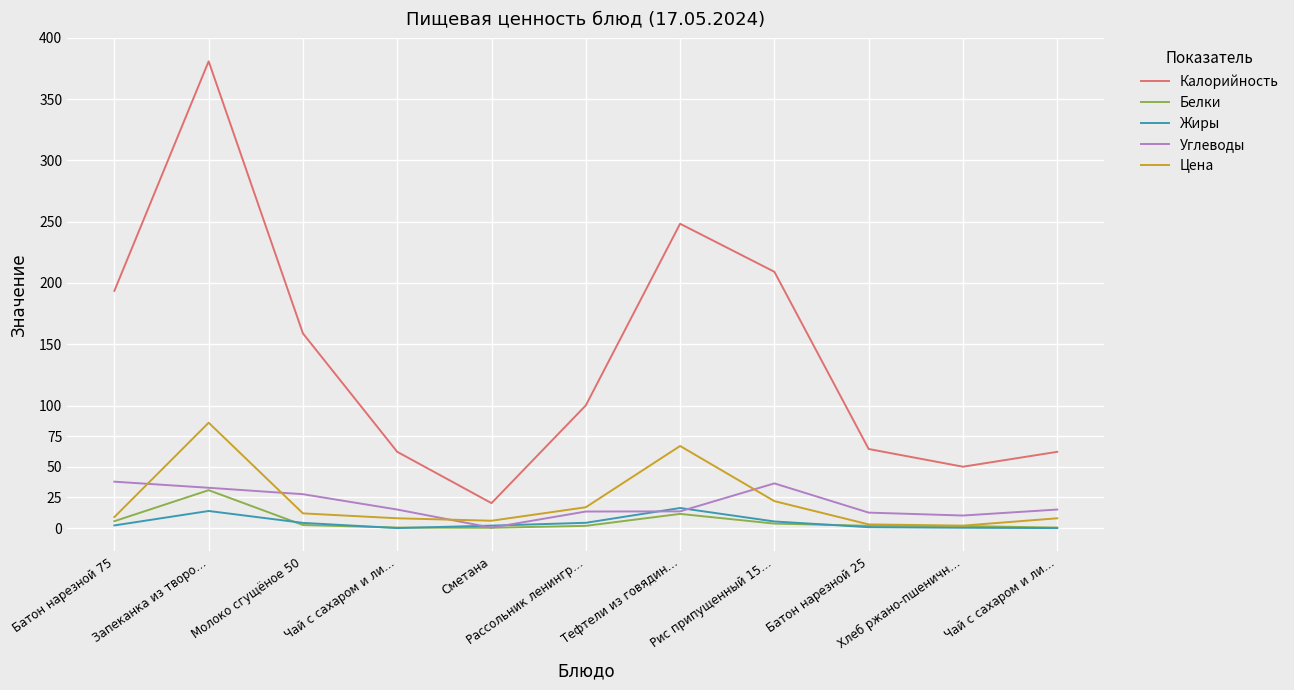

Reading left to right, list all the values displayed in this chart.

Калорийность: Батон нарезной 75=193.6	Запеканка из творо…=380.9	Молоко сгущёное 50=158.8	Чай с сахаром и ли…=62.2	Сметана=20.4	Рассольник ленингр…=100.1	Тефтели из говядин…=248.3	Рис припущенный 15…=209.1	Батон нарезной 25=64.5	Хлеб ржано-пшеничн…=50.1	Чай с сахаром и ли…=62.2
Белки: Батон нарезной 75=5.6	Запеканка из творо…=30.9	Молоко сгущёное 50=2.5	Чай с сахаром и ли…=0.4	Сметана=0.2	Рассольник ленингр…=1.8	Тефтели из говядин…=11.6	Рис припущенный 15…=3.7	Батон нарезной 25=1.9	Хлеб ржано-пшеничн…=1.6	Чай с сахаром и ли…=0.4
Жиры: Батон нарезной 75=2.2	Запеканка из творо…=14.0	Молоко сгущёное 50=4.2	Чай с сахаром и ли…=0.0	Сметана=2.0	Рассольник ленингр…=4.3	Тефтели из говядин…=16.4	Рис припущенный 15…=5.4	Батон нарезной 25=0.7	Хлеб ржано-пшеничн…=0.3	Чай с сахаром и ли…=0.0
Углеводы: Батон нарезной 75=37.9	Запеканка из творо…=32.9	Молоко сгущёное 50=27.6	Чай с сахаром и ли…=15.1	Сметана=0.3	Рассольник ленингр…=13.5	Тефтели из говядин…=13.6	Рис припущенный 15…=36.5	Батон нарезной 25=12.6	Хлеб ржано-пшеничн…=10.2	Чай с сахаром и ли…=15.1
Цена: Батон нарезной 75=9.0	Запеканка из творо…=86.0	Молоко сгущёное 50=12.0	Чай с сахаром и ли…=8.0	Сметана=6.0	Рассольник ленингр…=17.0	Тефтели из говядин…=67.0	Рис припущенный 15…=22.0	Батон нарезной 25=3.0	Хлеб ржано-пшеничн…=2.0	Чай с сахаром и ли…=8.0